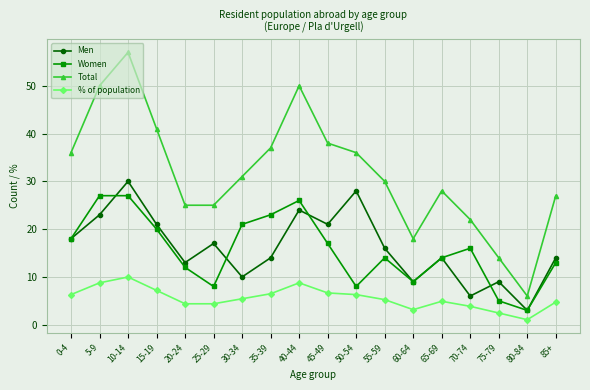

Which series has the largest range (max minus min)?

Total